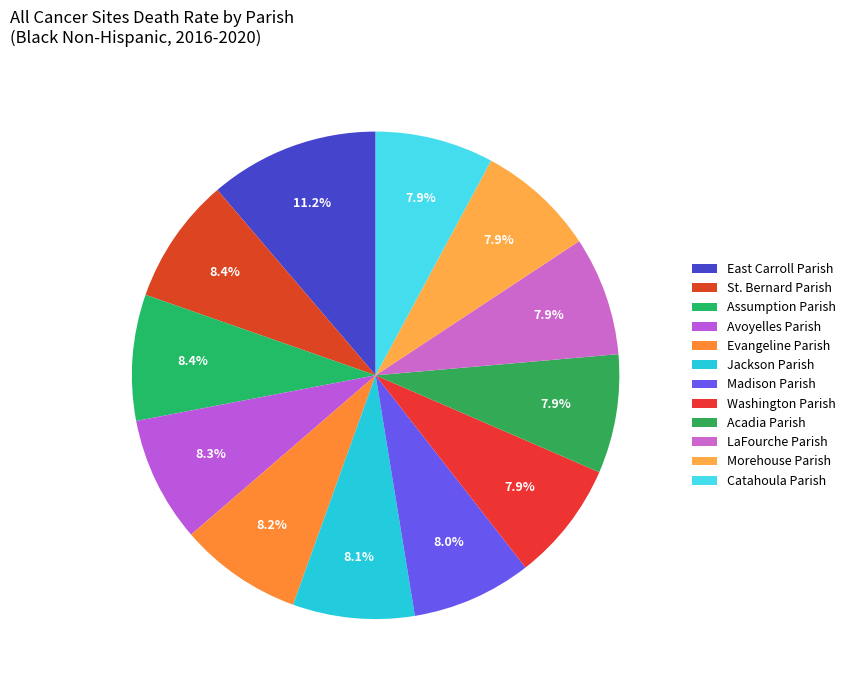

Which slice is the largest?

East Carroll Parish